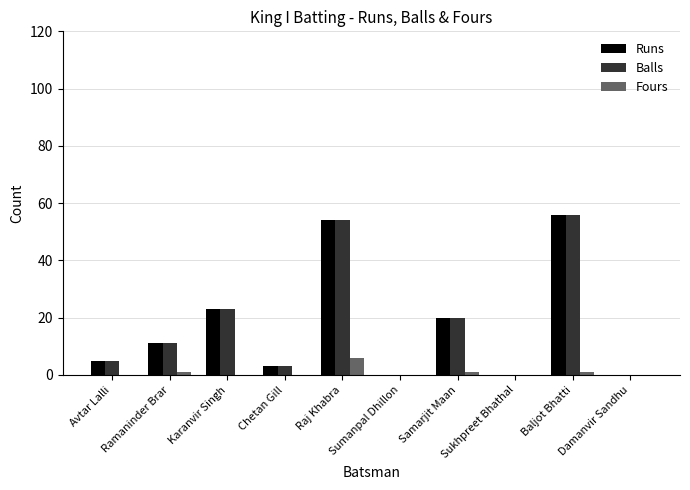

How many distinct data groups are displayed?

3